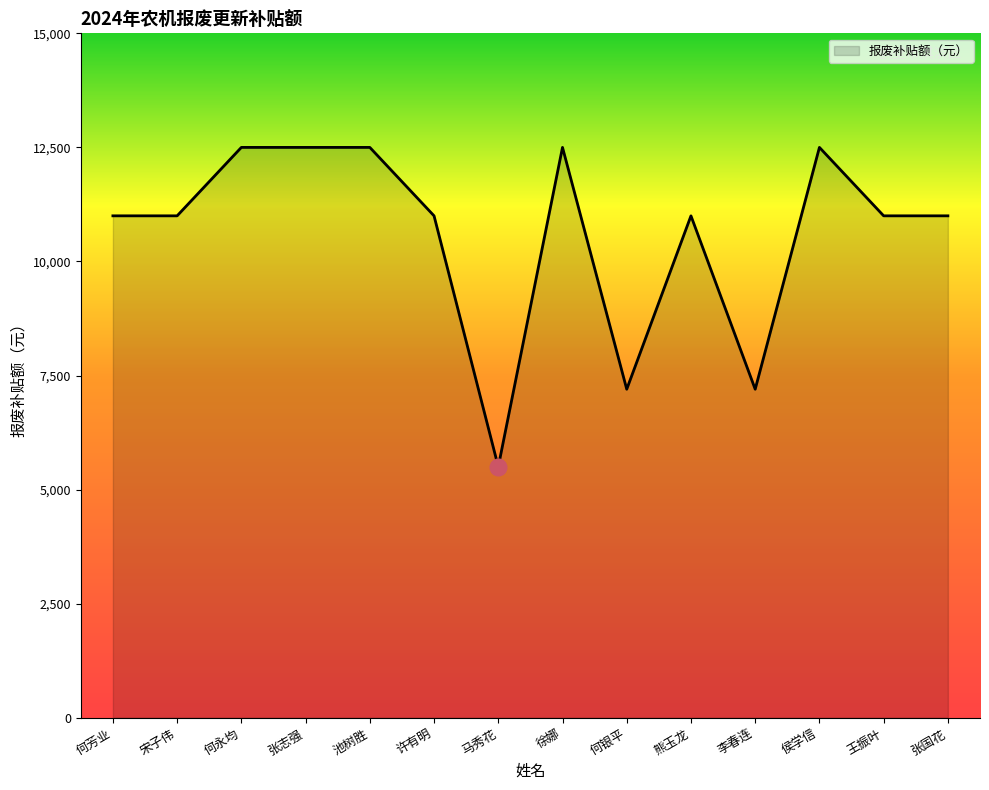

What is the sum of the values at 熊玉龙 and 池树胜?

23500